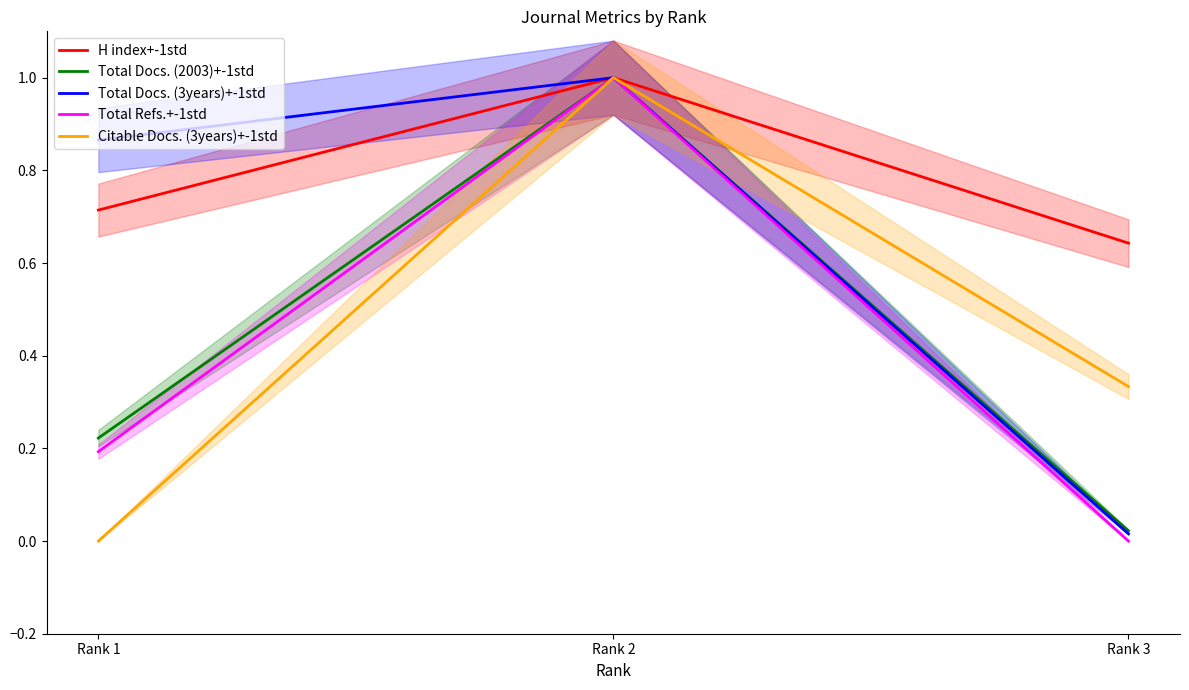

Which category has the highest value across all series?

Rank 2